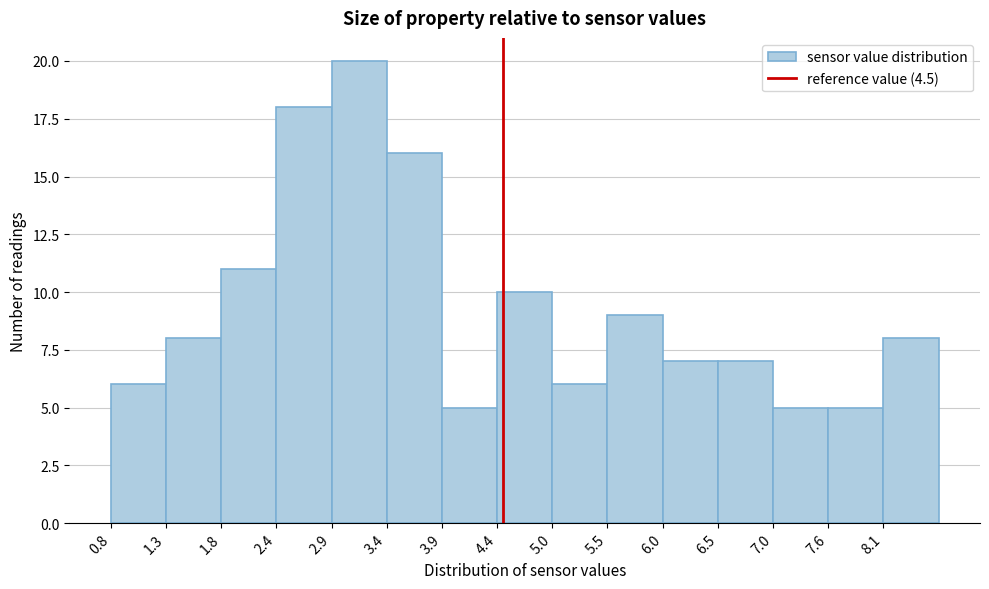

Reading left to right, list every bar in this chart as the range it spans on the x-axis followed by its height. Neither the bar edges nor the heights are printed on the chart, so give them approximately, as read against the axes.

0.80 to 1.32: 6
1.32 to 1.84: 8
1.84 to 2.36: 11
2.36 to 2.88: 18
2.88 to 3.40: 20
3.40 to 3.92: 16
3.92 to 4.44: 5
4.44 to 4.96: 10
4.96 to 5.48: 6
5.48 to 6.00: 9
6.00 to 6.52: 7
6.52 to 7.04: 7
7.04 to 7.56: 5
7.56 to 8.08: 5
8.08 to 8.60: 8